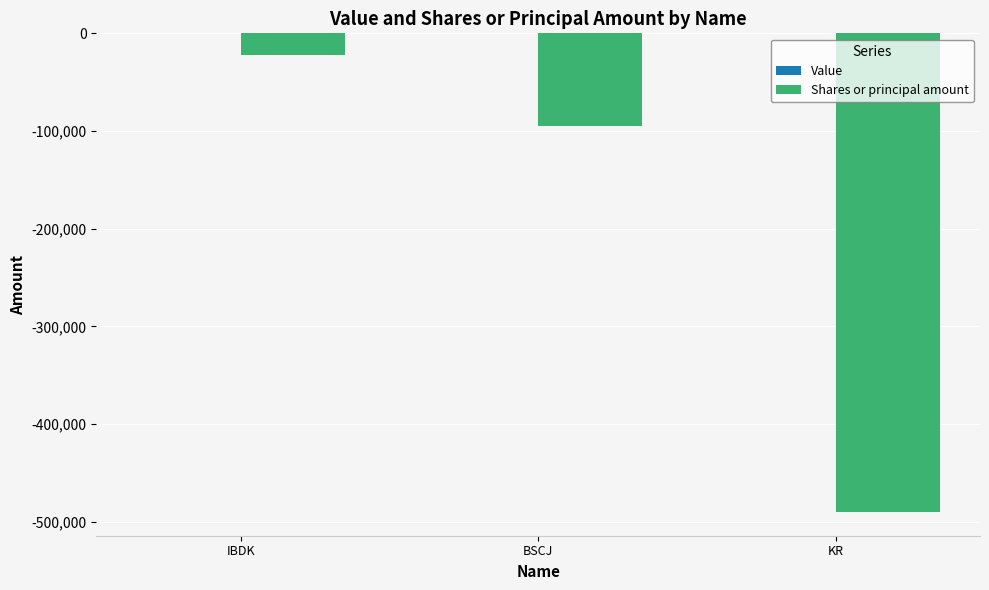

Reading right to left, transcribe all the data shown in this chart.

-489621	-94658	-22605